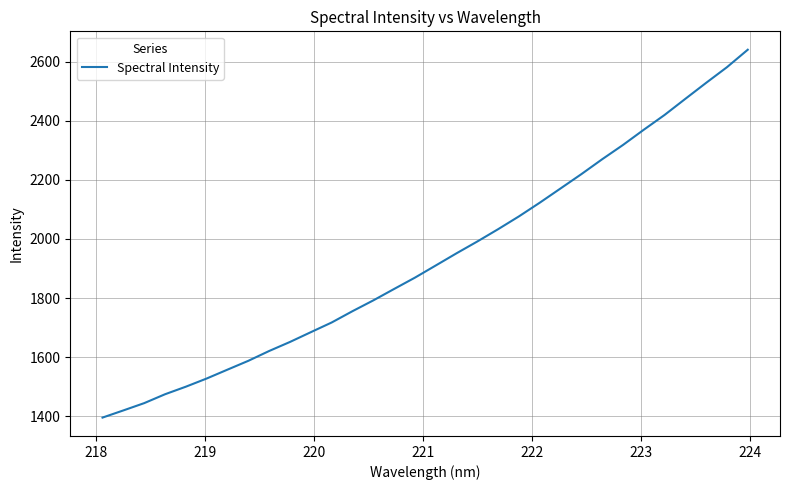

What is the maximum value shown in the chart?

2640.5